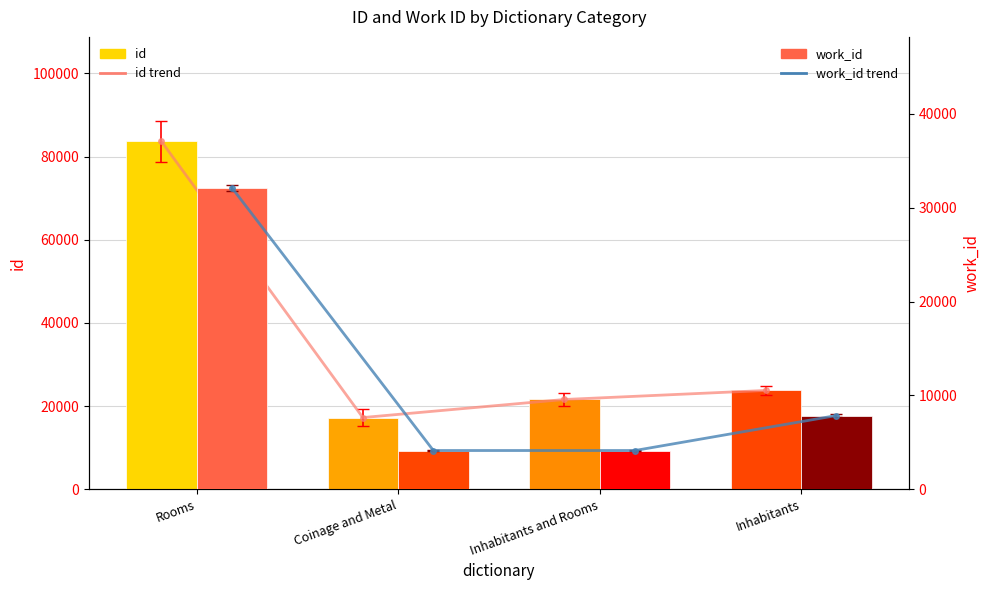

Is the value of id trend at Coinage and Metal greater than the value of id at Inhabitants?

No